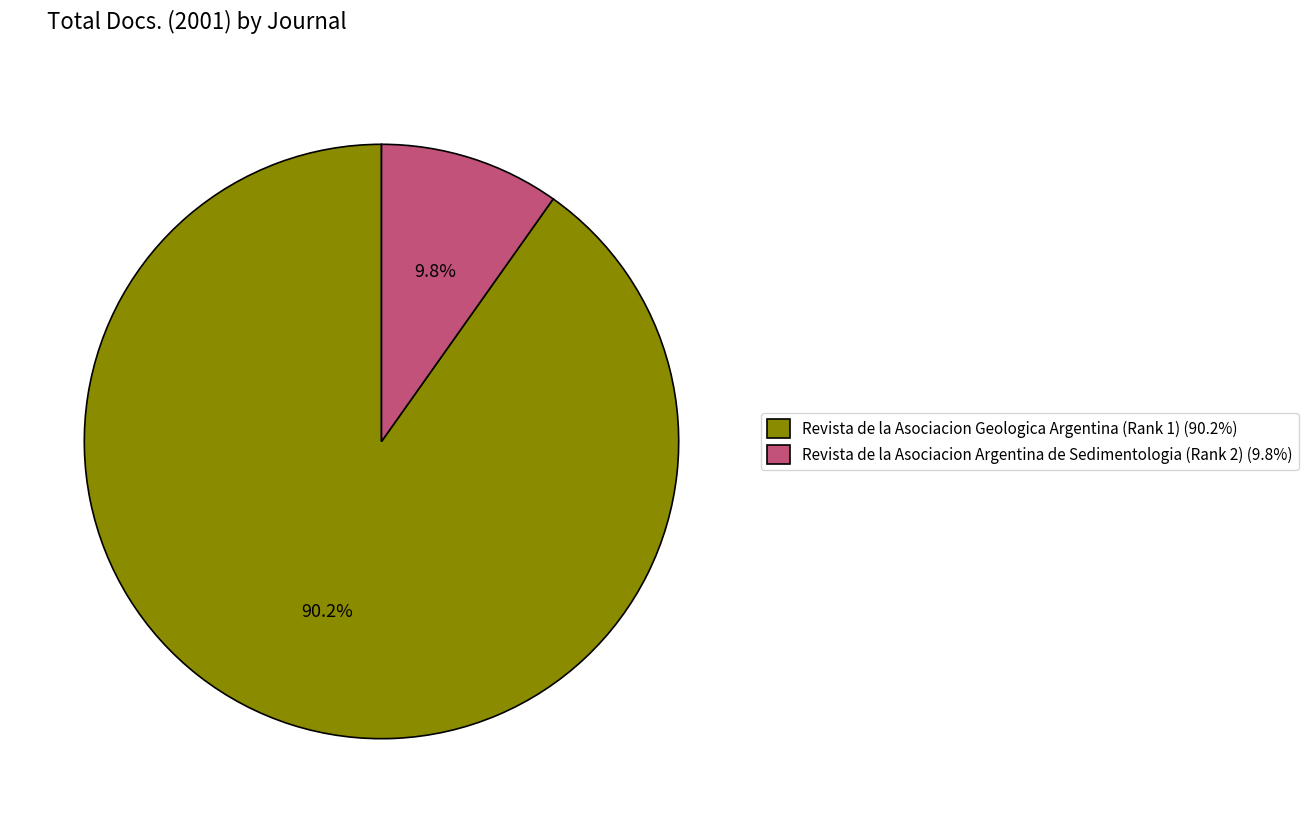

Rank the categories by value from highest to lowest.

Revista de la Asociacion Geologica Argentina (Rank 1), Revista de la Asociacion Argentina de Sedimentologia (Rank 2)